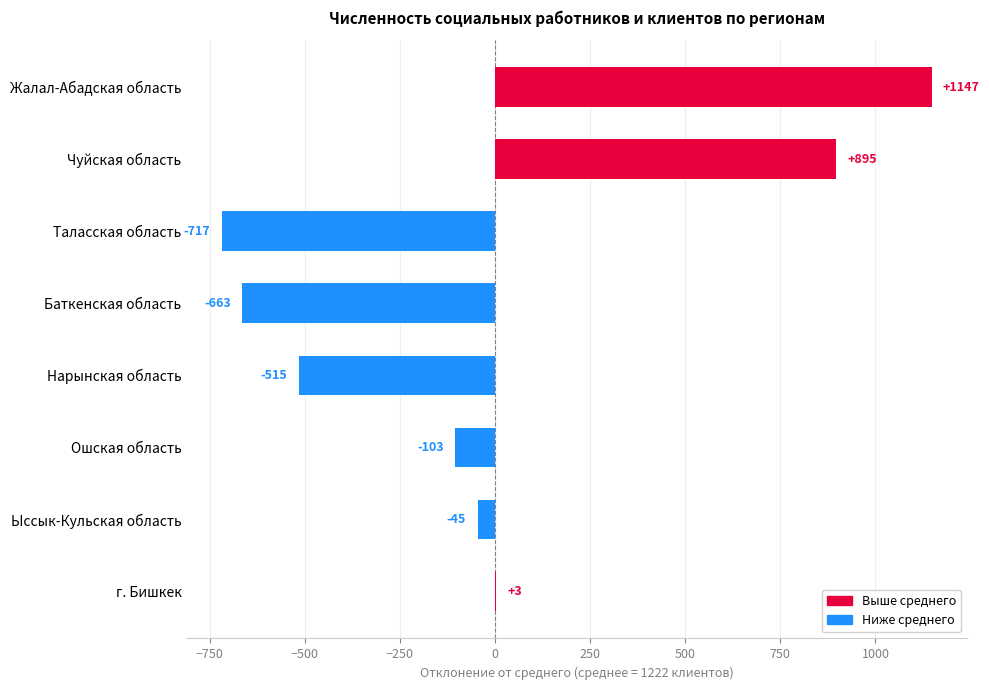

True or false: the data shows -103.6 at Ошская область.

True